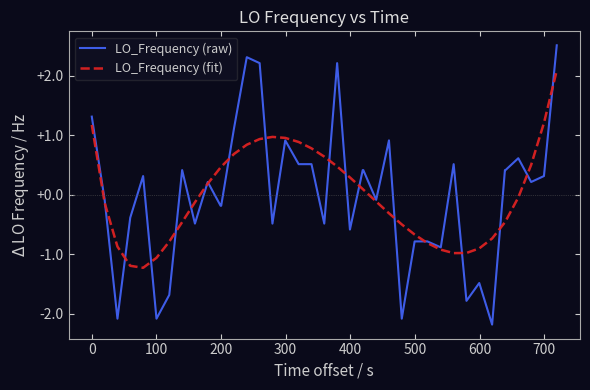

How many intersections are there between LO_Frequency (raw) and LO_Frequency (fit)?

18